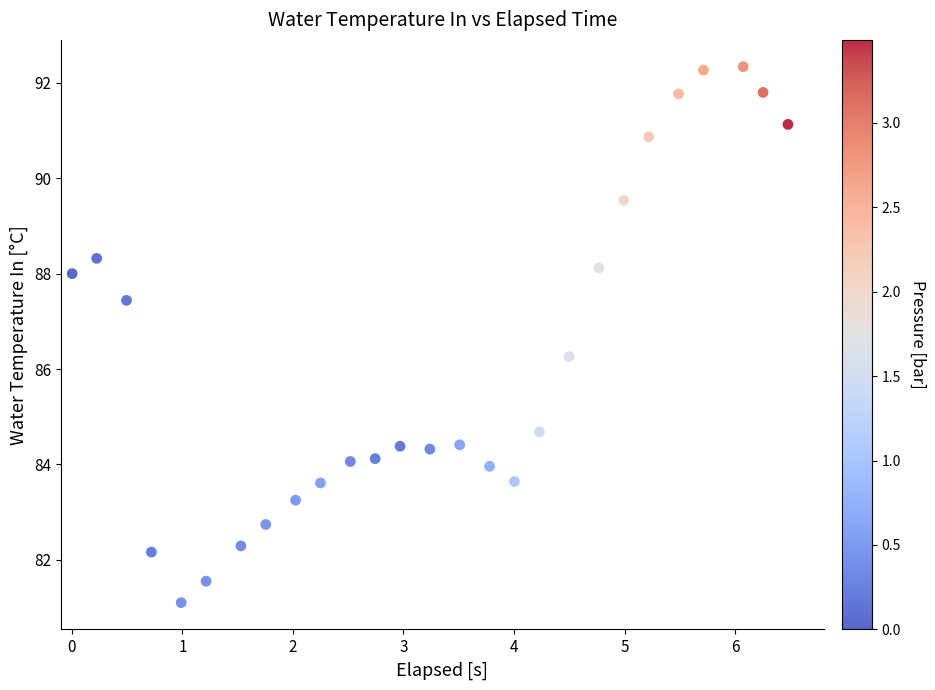

What is the range of X values (max minus min)?

6.5